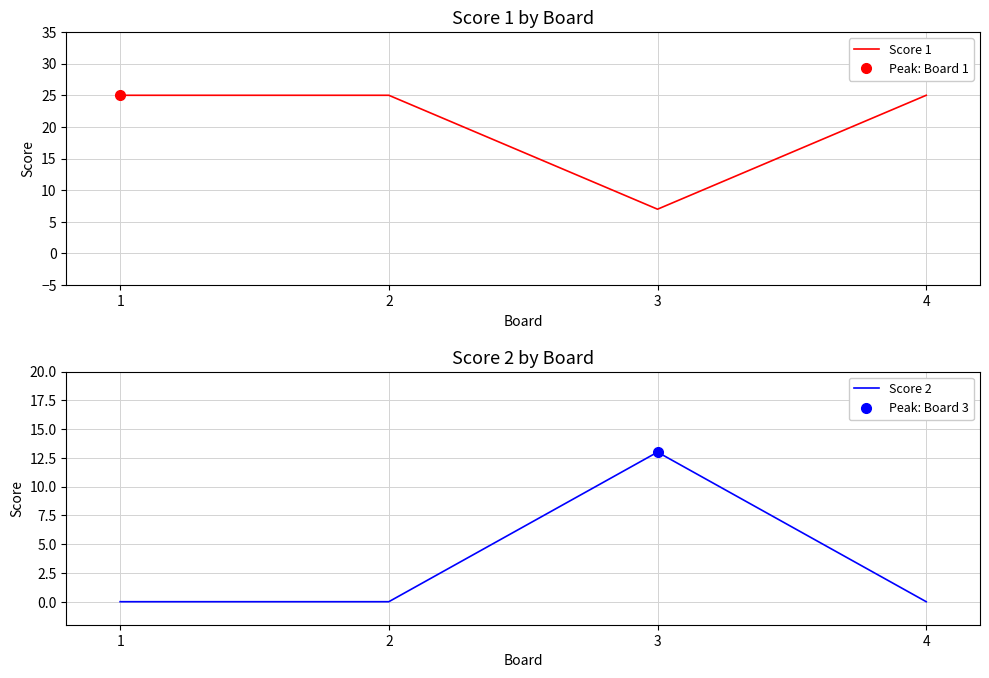

True or false: Score 1 and Score 2 cross at least once.

True